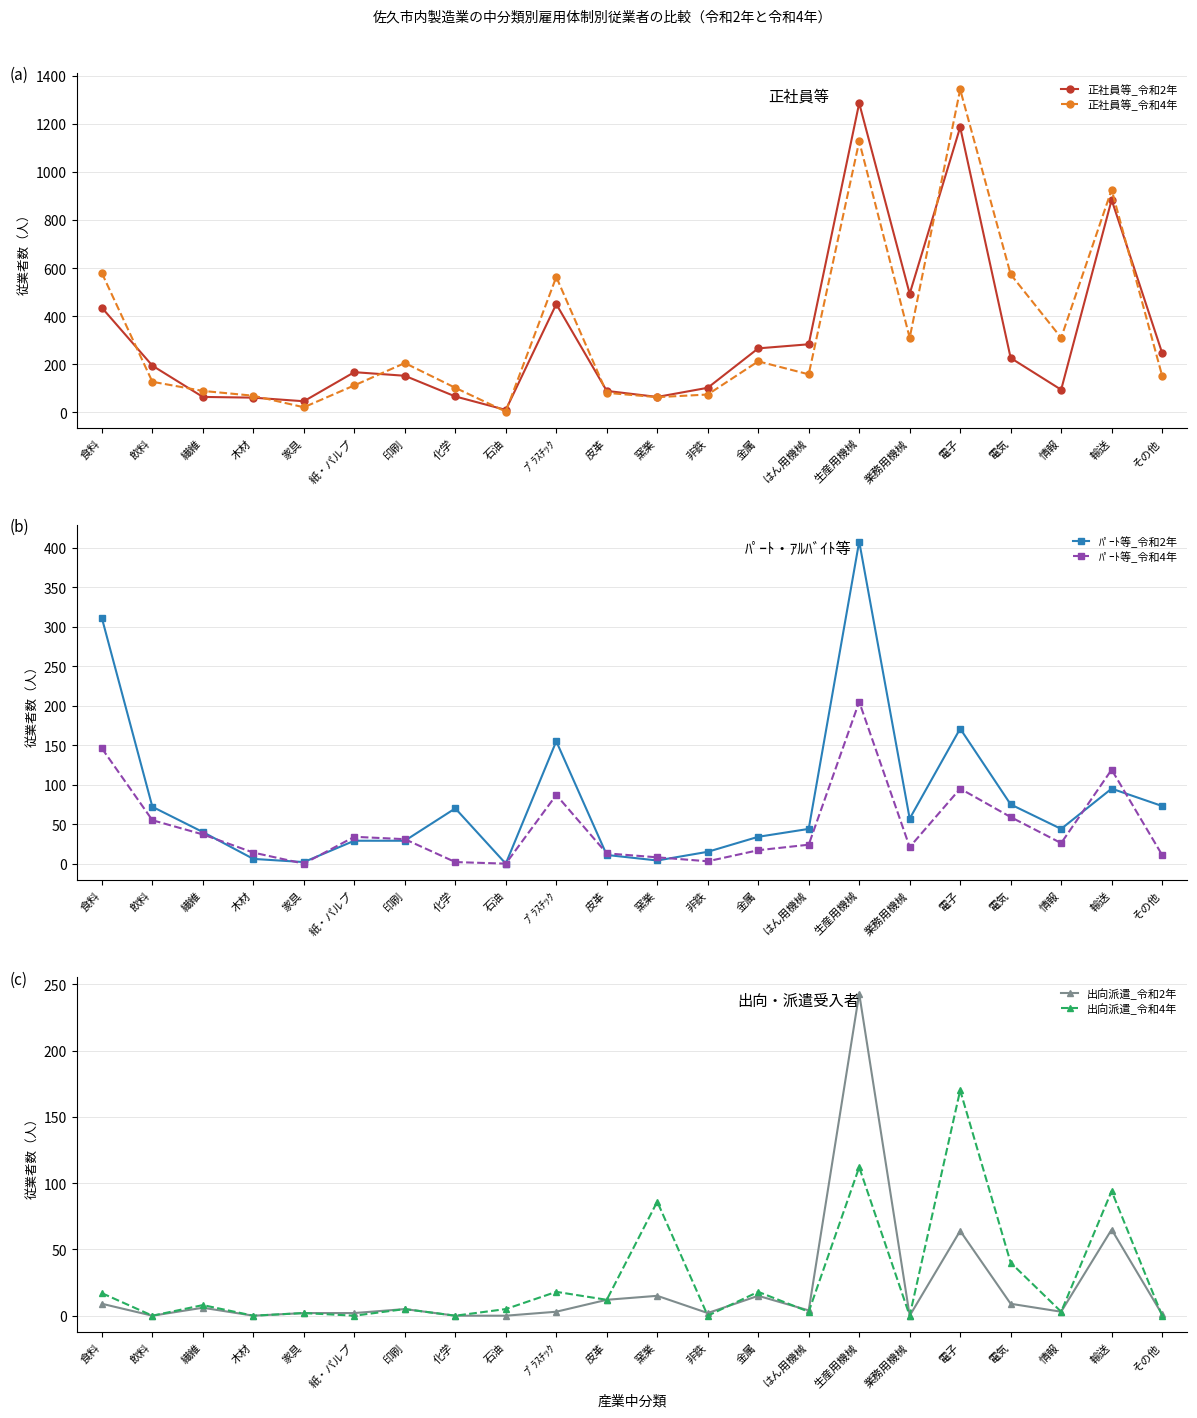

At which label does 出向派遣_令和2年 first exceed 4?

食料